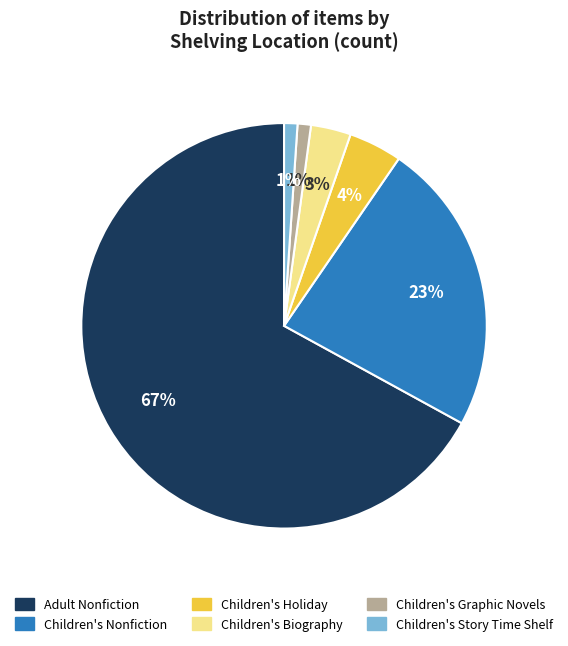

Which slice is the largest?

Adult Nonfiction